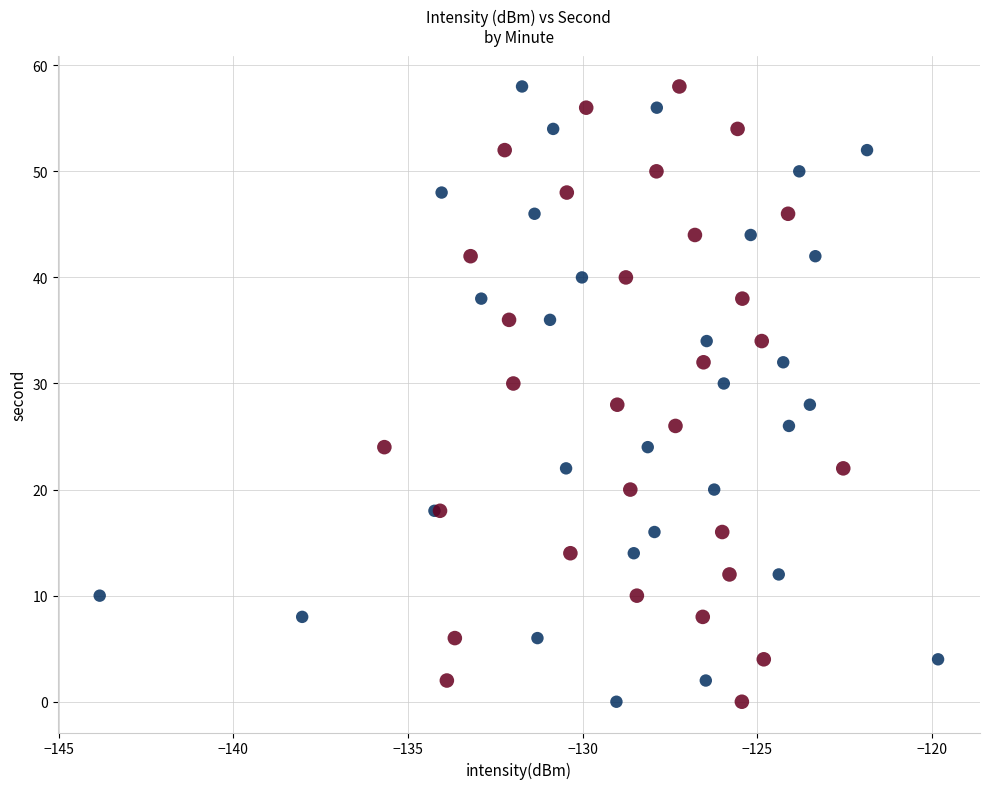

What are all the series names shown in the legend?

Minute 0, Minute 1